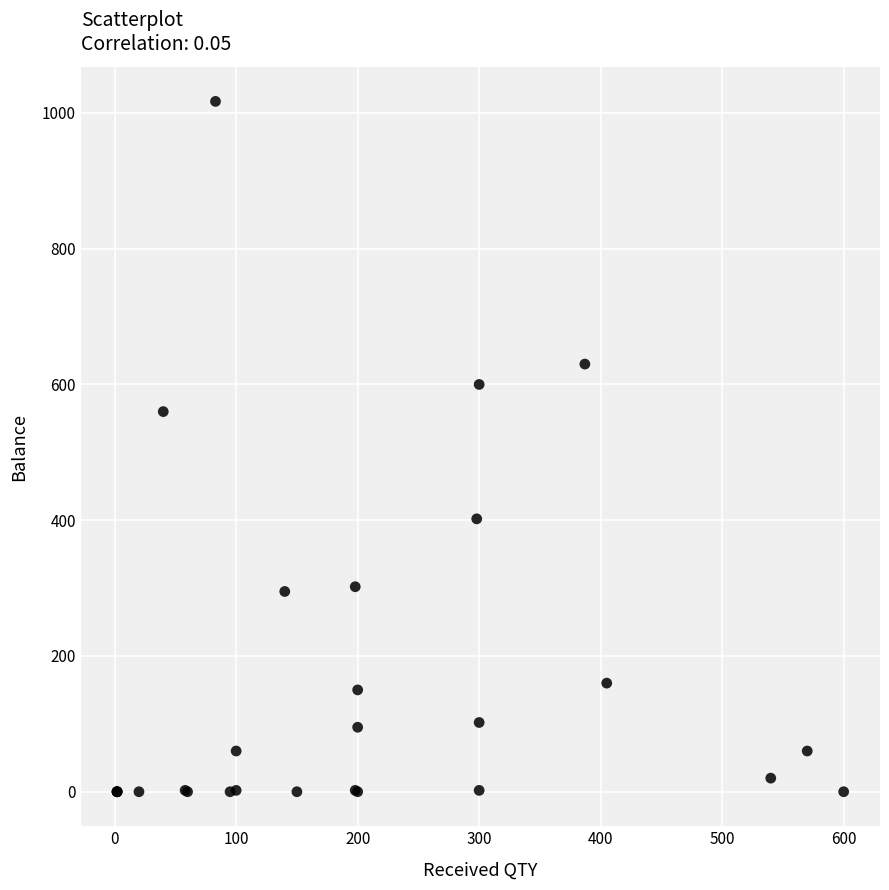

What Y value in the scatter plot is closest to 508?

560